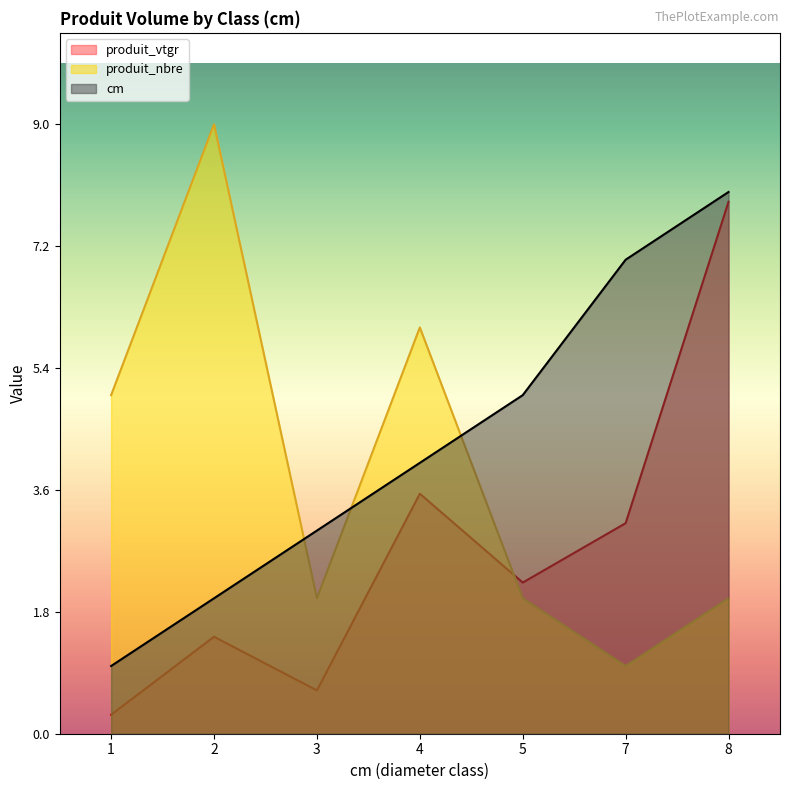

Is it true that produit_vtgr equals 2.2 at 5?

True